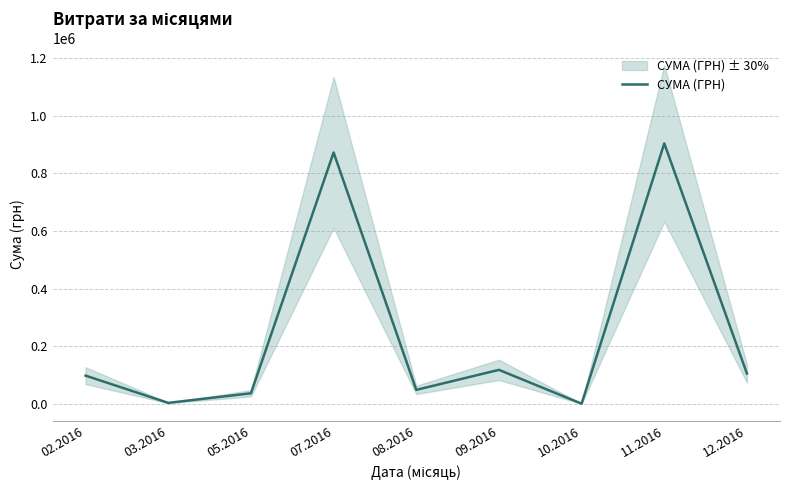

What is the label of the 6th point from the right?

07.2016